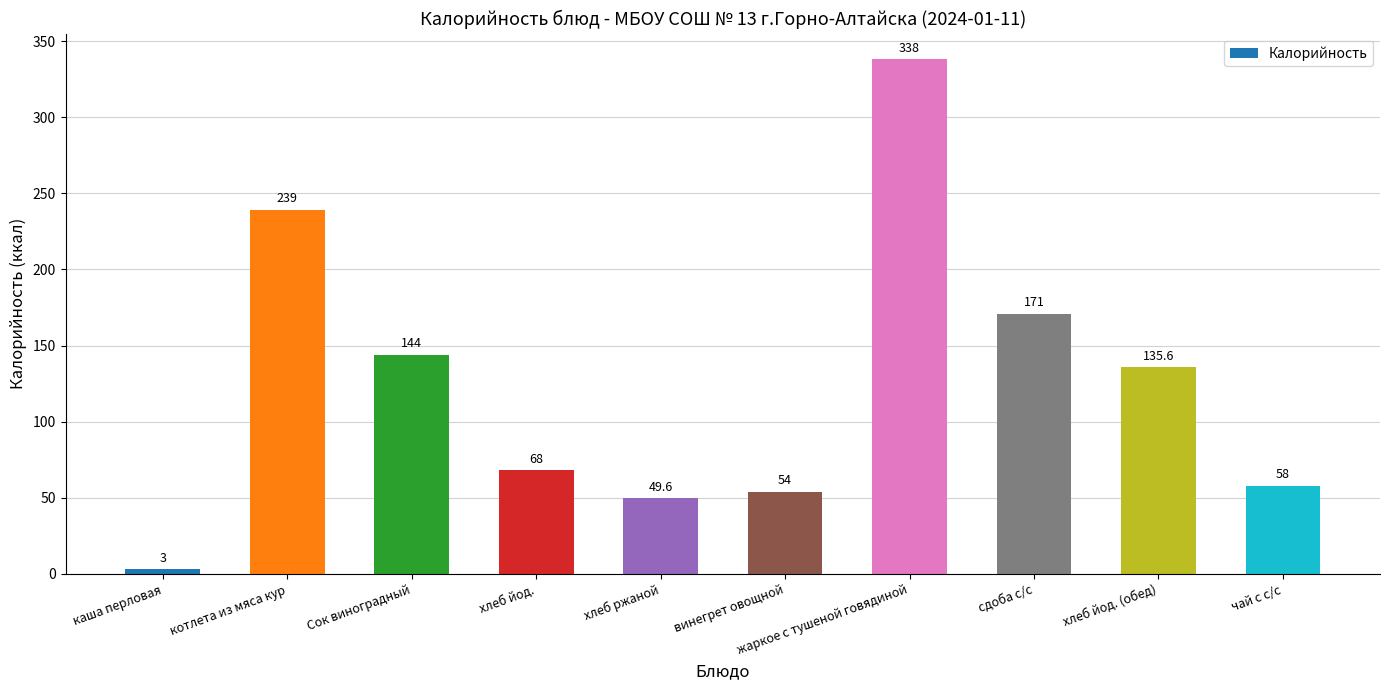

How many data points are above 135?

5